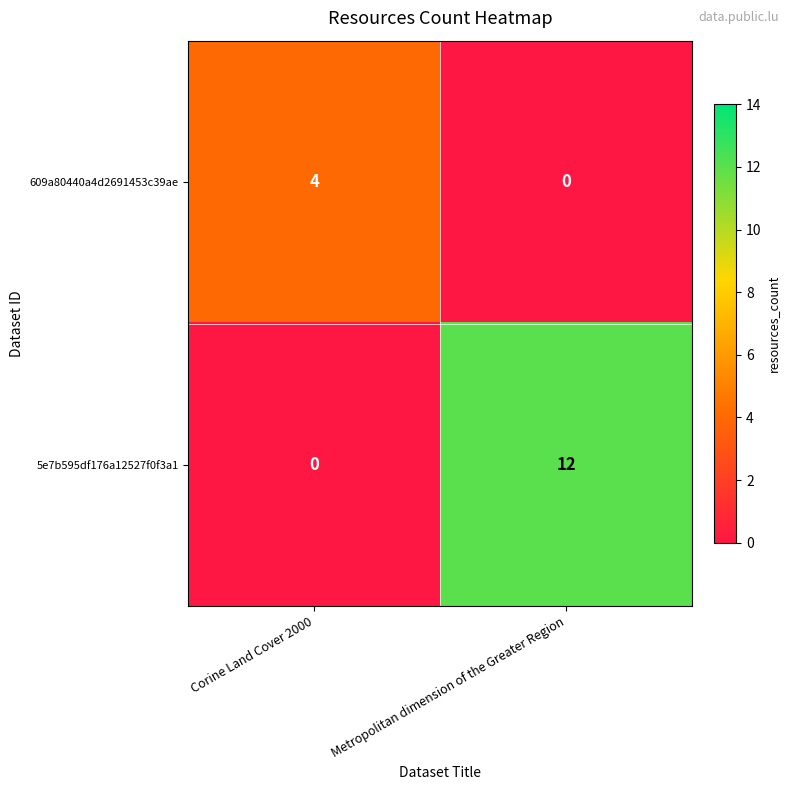

Reading right to left, extract all data points from this chart.

609a80440a4d2691453c39ae: Metropolitan dimension of the Greater Region=0	Corine Land Cover 2000=4
5e7b595df176a12527f0f3a1: Metropolitan dimension of the Greater Region=12	Corine Land Cover 2000=0